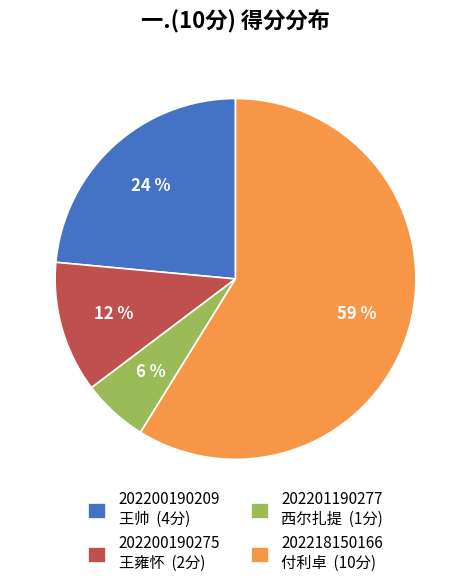

What is the ratio of the value at 202200190209 王帅 (4分) to the value at 202201190277 西尔扎提 (1分)?

4.0